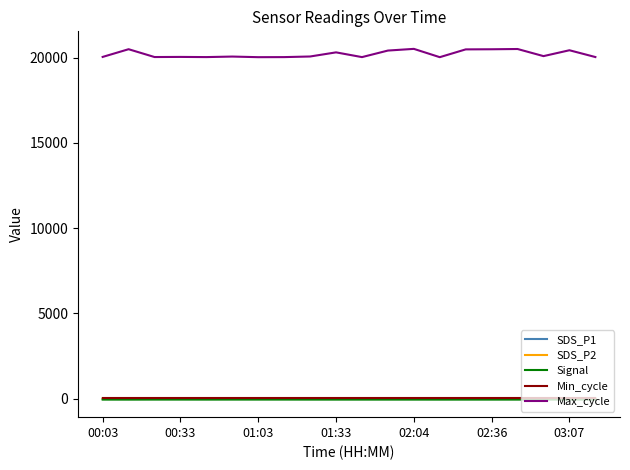

True or false: Signal and SDS_P1 cross at least once.

False